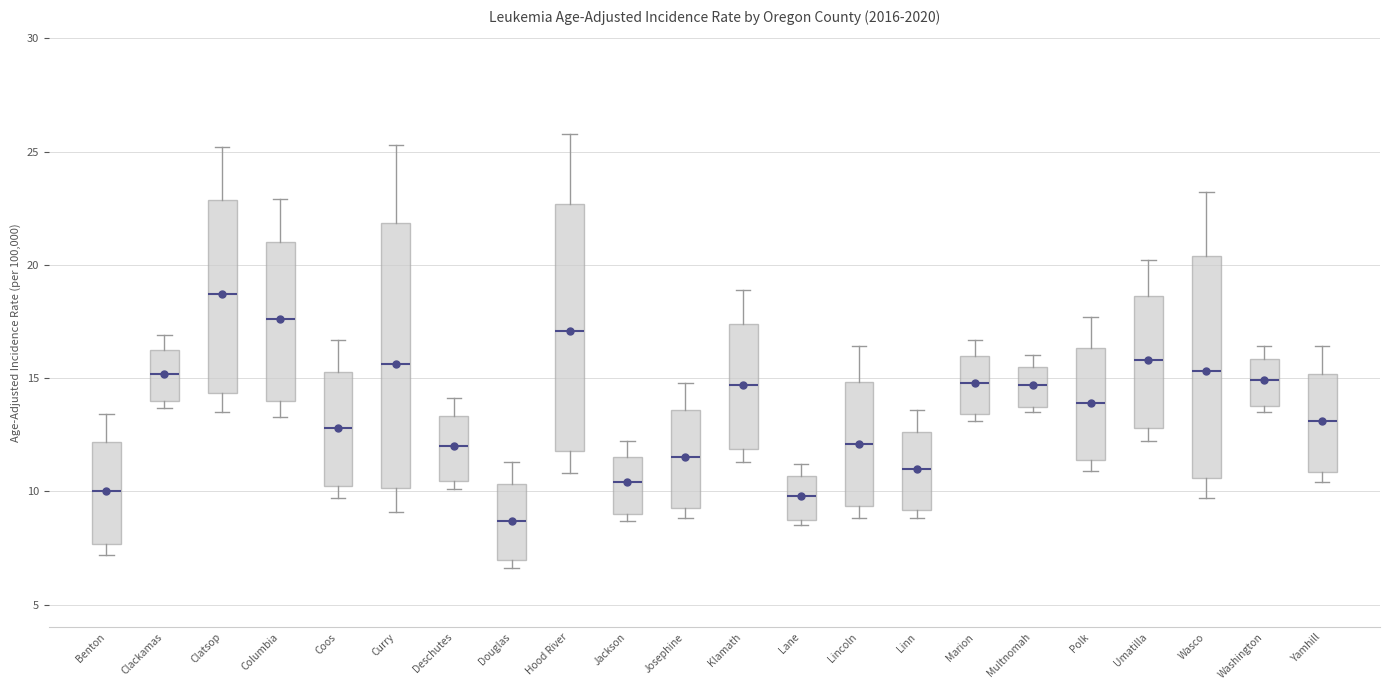

Comparing the boxes themselves (not the whiskers), which one is the tallest?

Curry